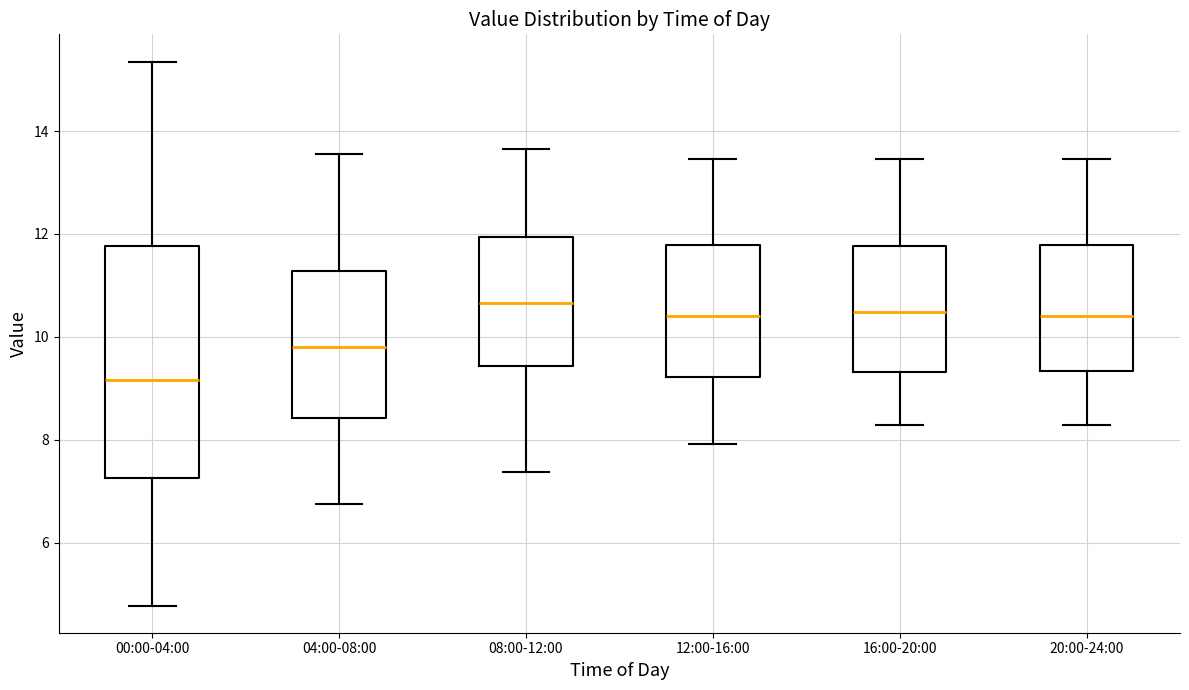

Which box is the tallest, from its lower edge to its upper edge?

00:00-04:00